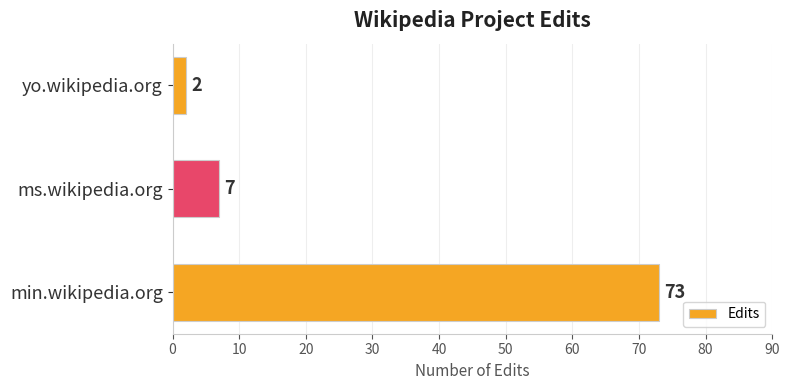

Are the bars horizontal?

Yes